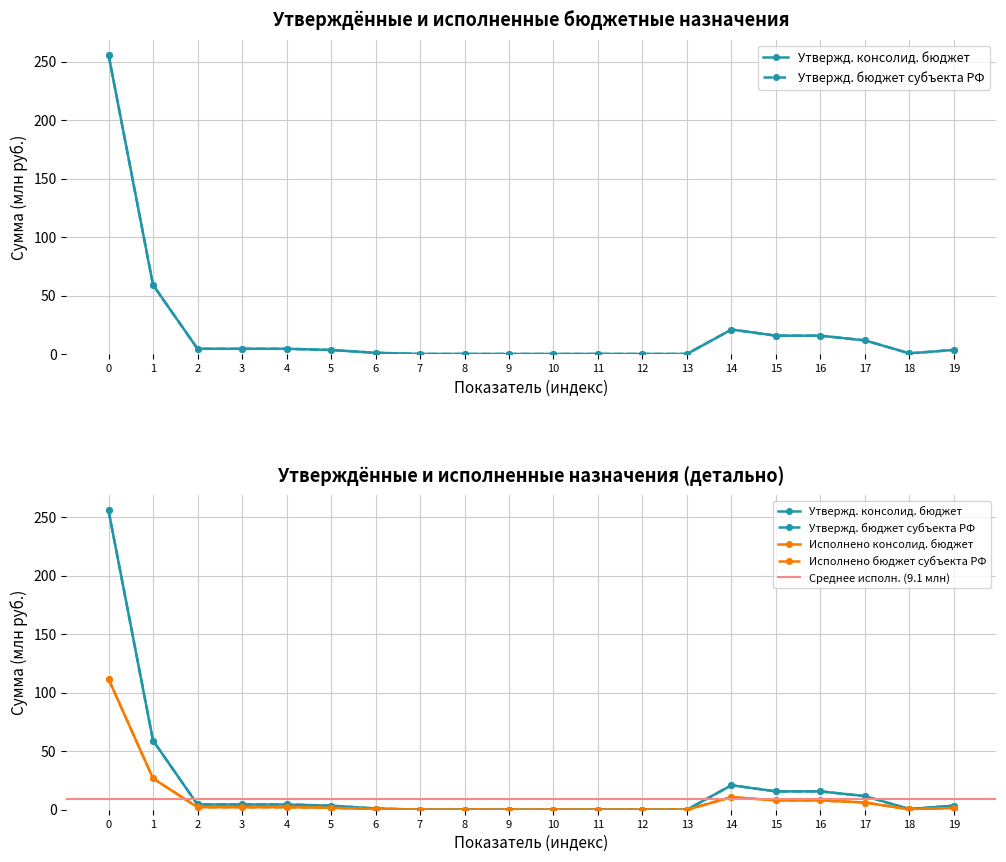

Reading left to right, what are all the values shown in this chart?

Утвержд. консолид. бюджет: 256.0	59.1	4.5	4.5	4.5	3.4	1.0	0.1	0.0	0.0	0.0	0.0	0.0	0.0	20.9	15.7	15.7	11.6	0.5	3.5
Утвержд. бюджет субъекта РФ: 256.0	59.1	4.5	4.5	4.5	3.4	1.0	0.1	0.0	0.0	0.0	0.0	0.0	0.0	20.9	15.7	15.7	11.6	0.5	3.5
Исполнено консолид. бюджет: 111.8	26.8	2.1	2.1	2.1	1.7	0.5	0.0	0.0	0.0	0.0	0.0	0.0	0.0	10.8	8.0	8.0	6.2	0.3	1.5
Исполнено бюджет субъекта РФ: 111.8	26.8	2.1	2.1	2.1	1.7	0.5	0.0	0.0	0.0	0.0	0.0	0.0	0.0	10.8	8.0	8.0	6.2	0.3	1.5